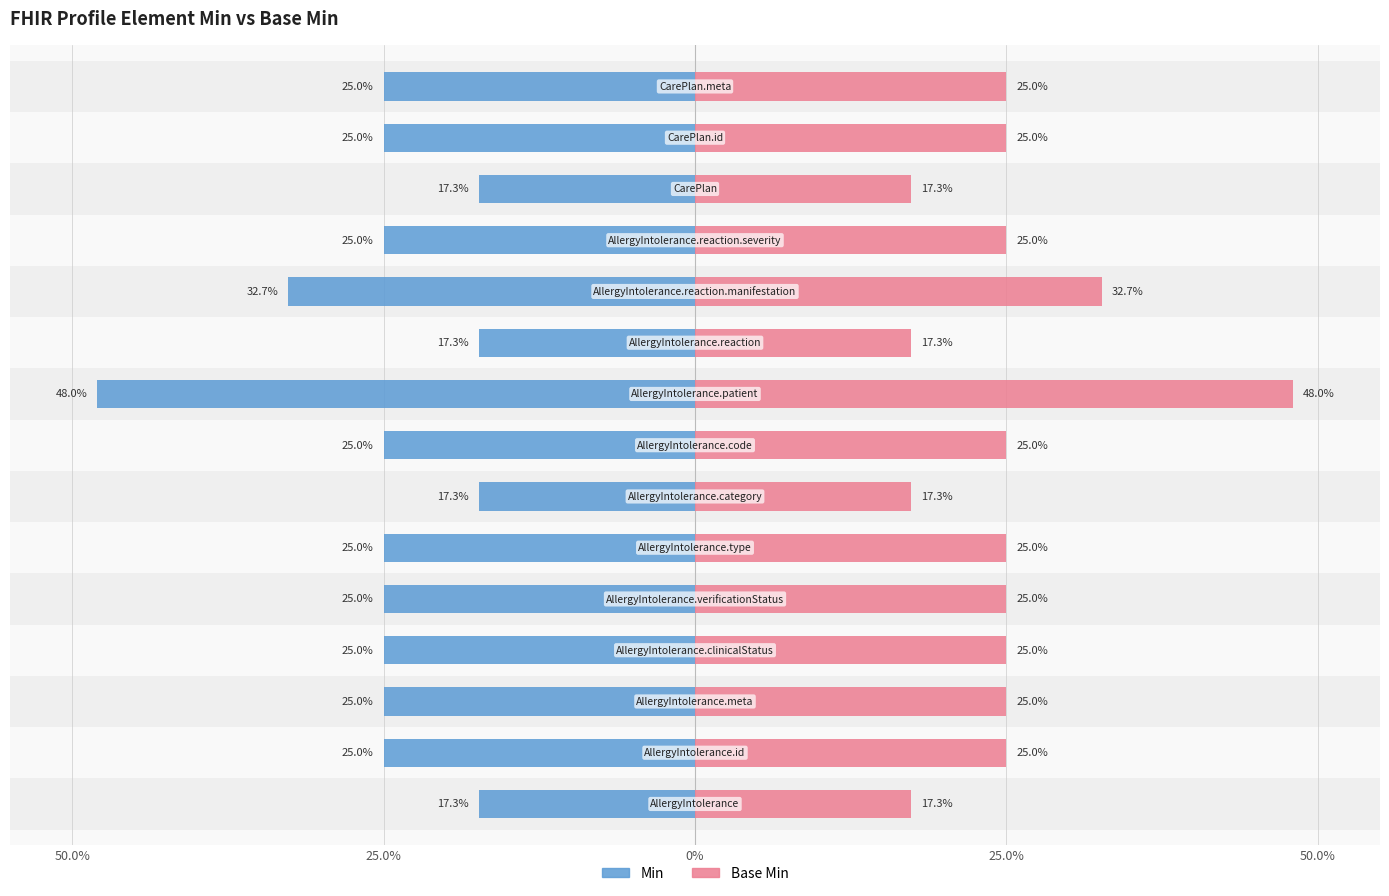

The Base Min series shows 0 at CarePlan. True or false?

False